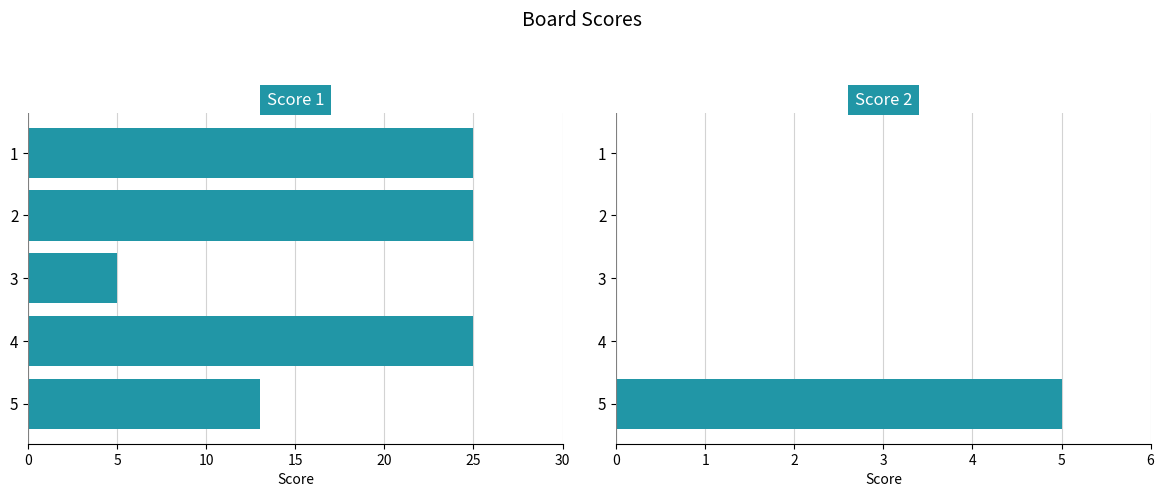

Rank the series by their average value, from lowest to highest.

Score 2, Score 1